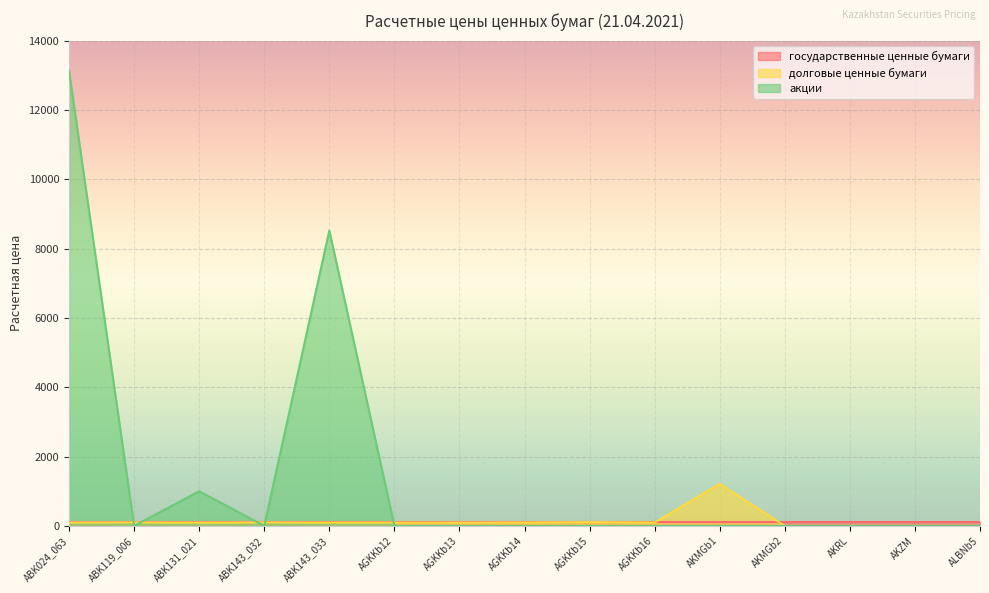

Does the chart display data point markers on the line(s)?

No